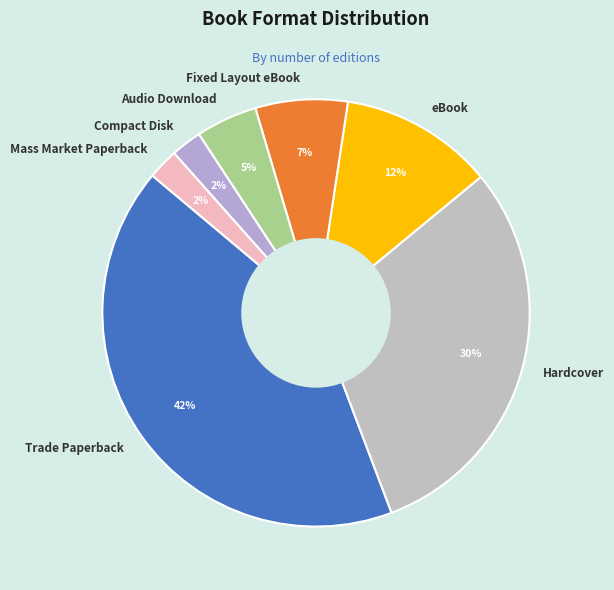

To the nearest percent, what percentage of the pie is Audio Download?

5%